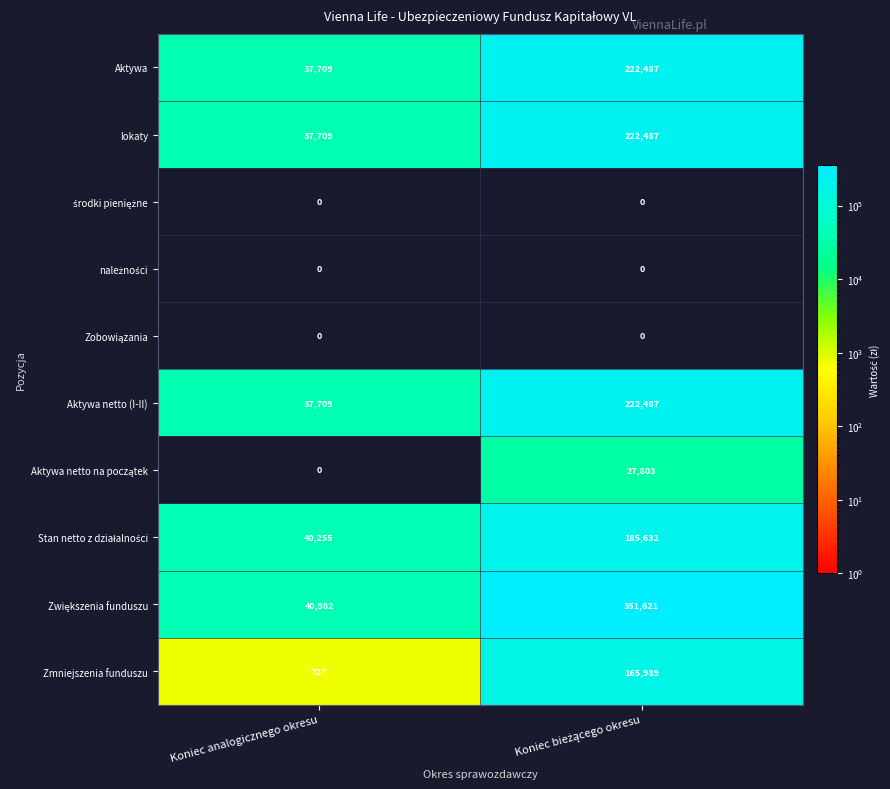

Count the number of data series in this chart.

10